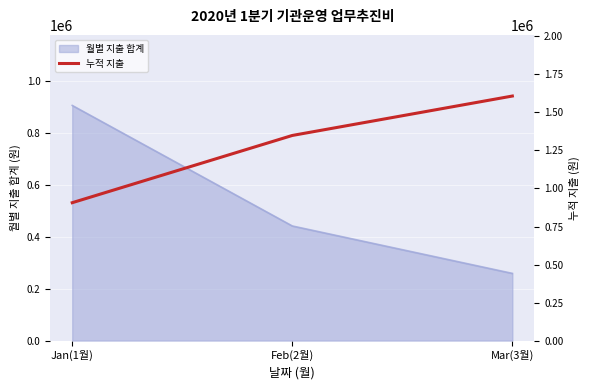

The value of 월별 지출 합계 at Feb(2월) is 654684. True or false?

False